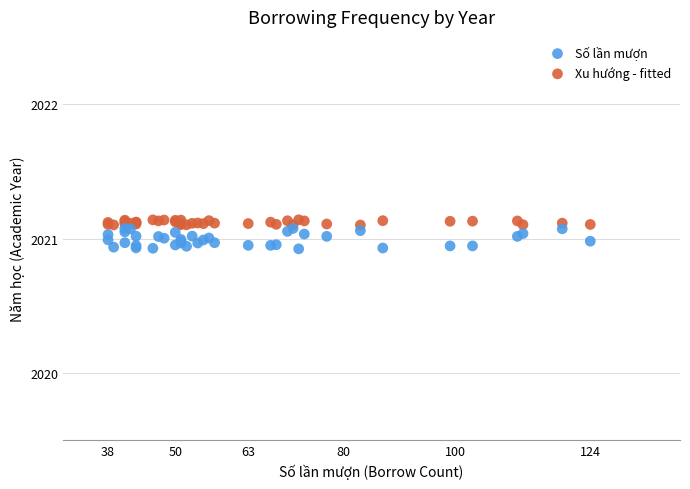

Which series has the widest spread of Y values?

Số lần mượn